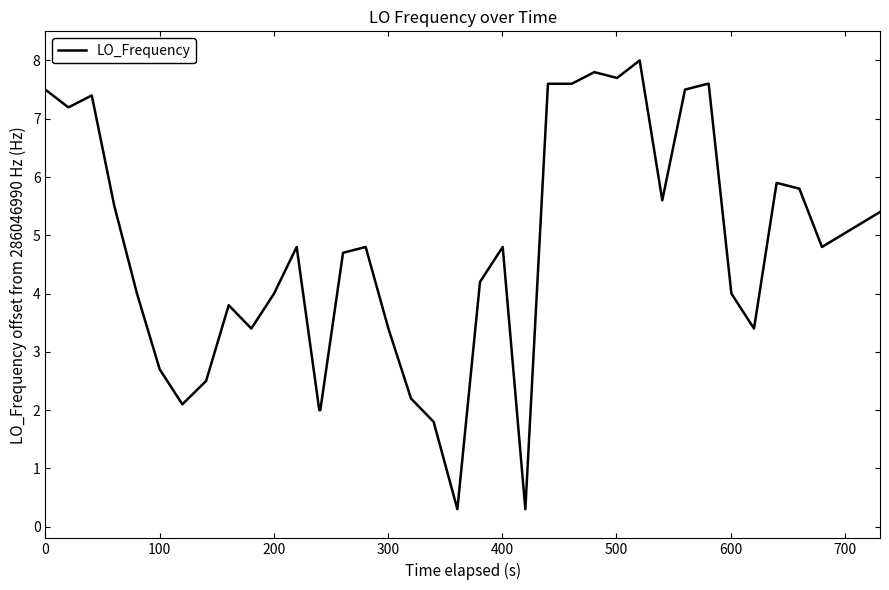

What is the greatest value displayed?

8.0